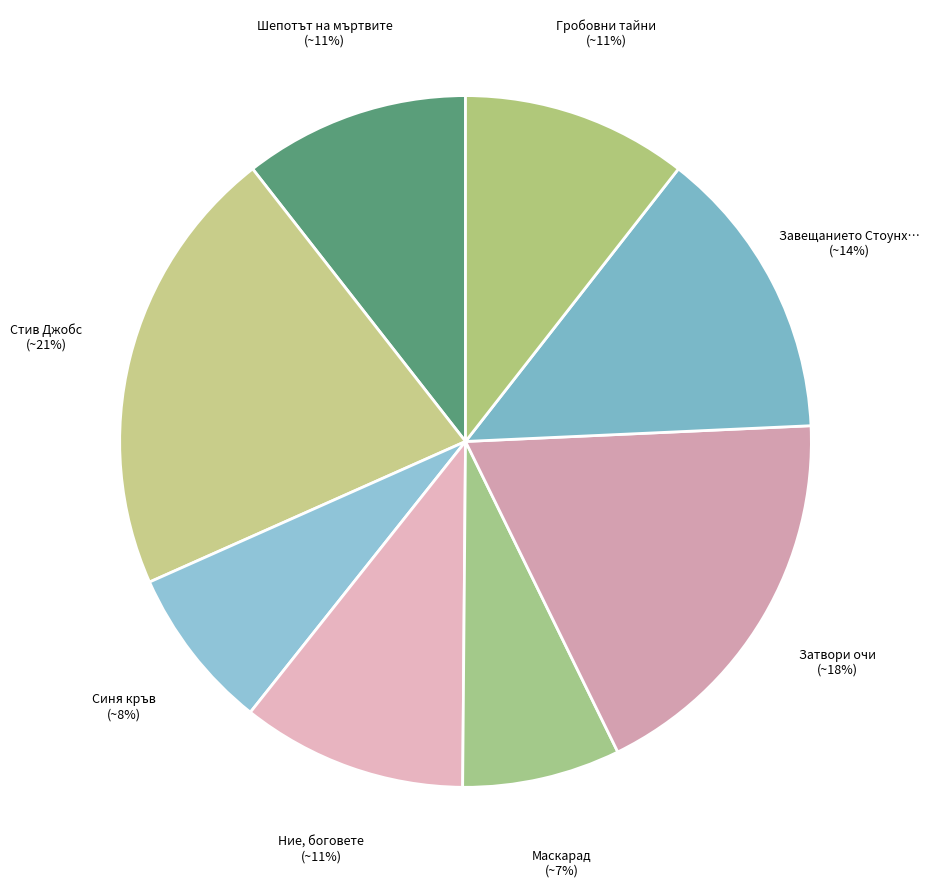

What is the largest slice in the pie chart?

Стив Джобс